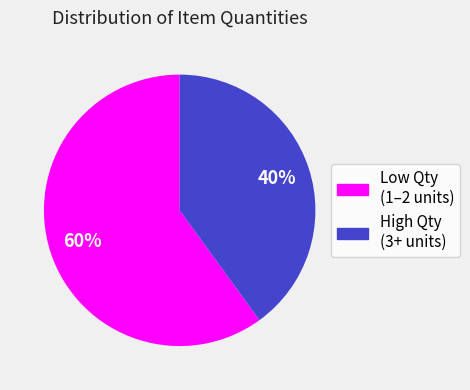

To the nearest percent, what is the average slice percentage?

50%